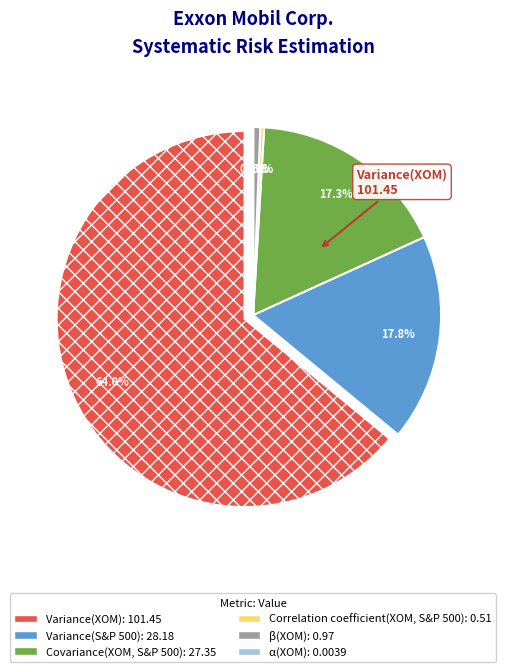

True or false: Covariance(XOM, S&P 500) accounts for 17% of the total.

True